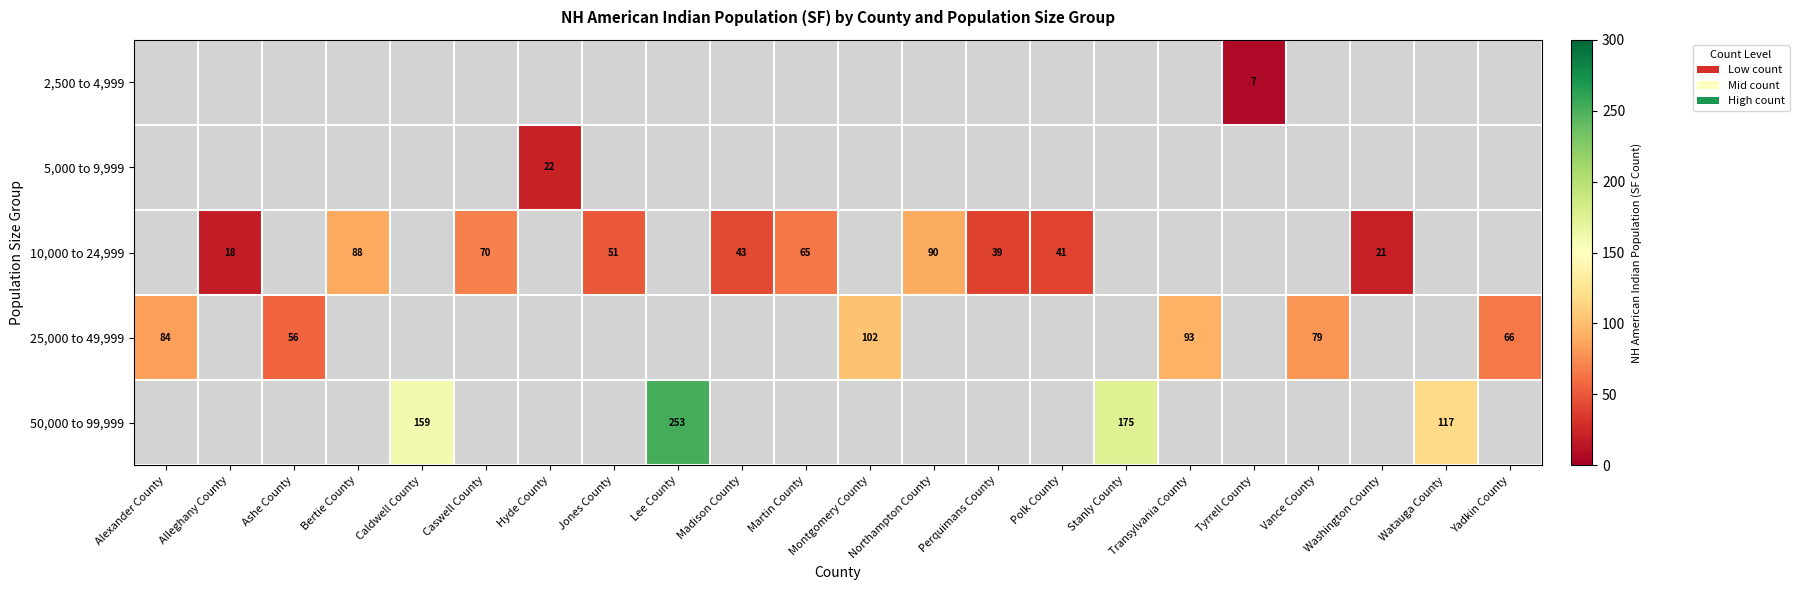

The 25,000 to 49,999 series shows 102 at Montgomery County. True or false?

True